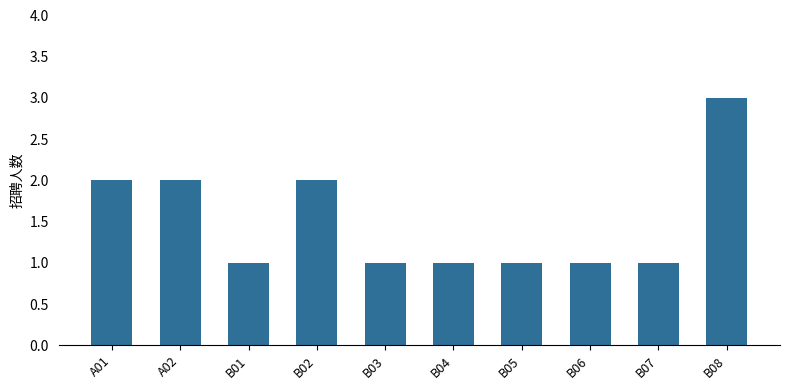

What is the change in value from B02 to B08?

+1